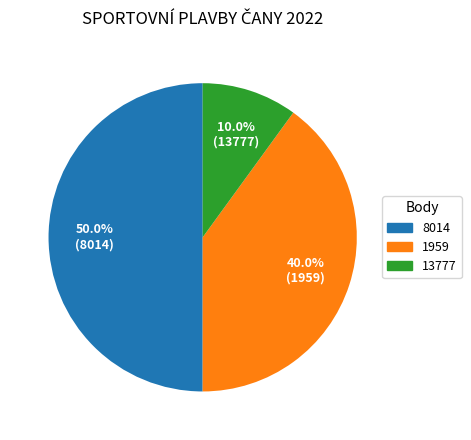

The 1959 slice represents 40% of the pie. True or false?

True